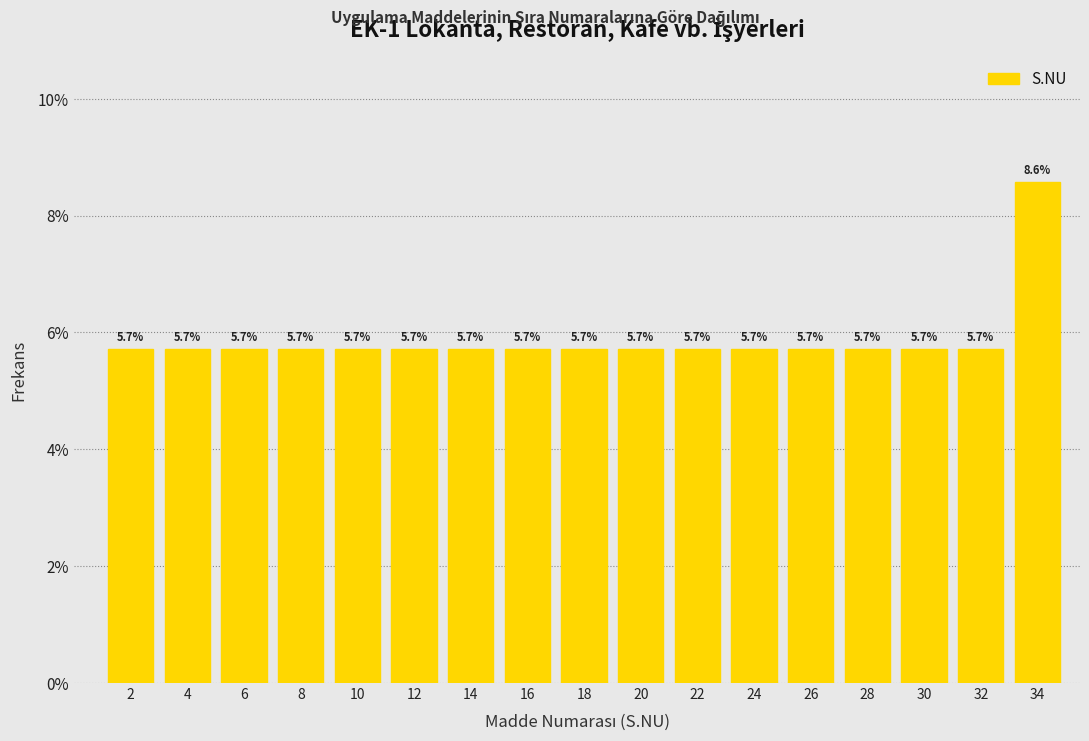

Which range on the x-axis has the tallest bar?

33 to 35